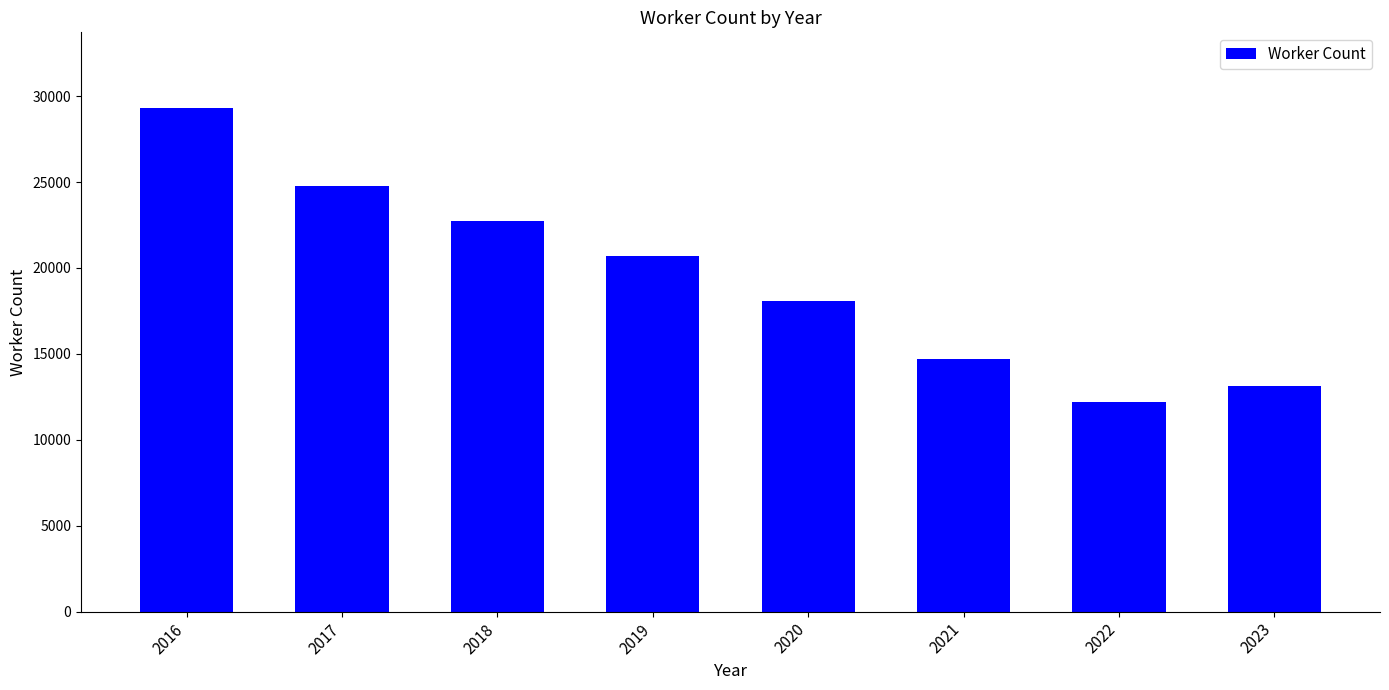

What is the greatest value displayed?

29317